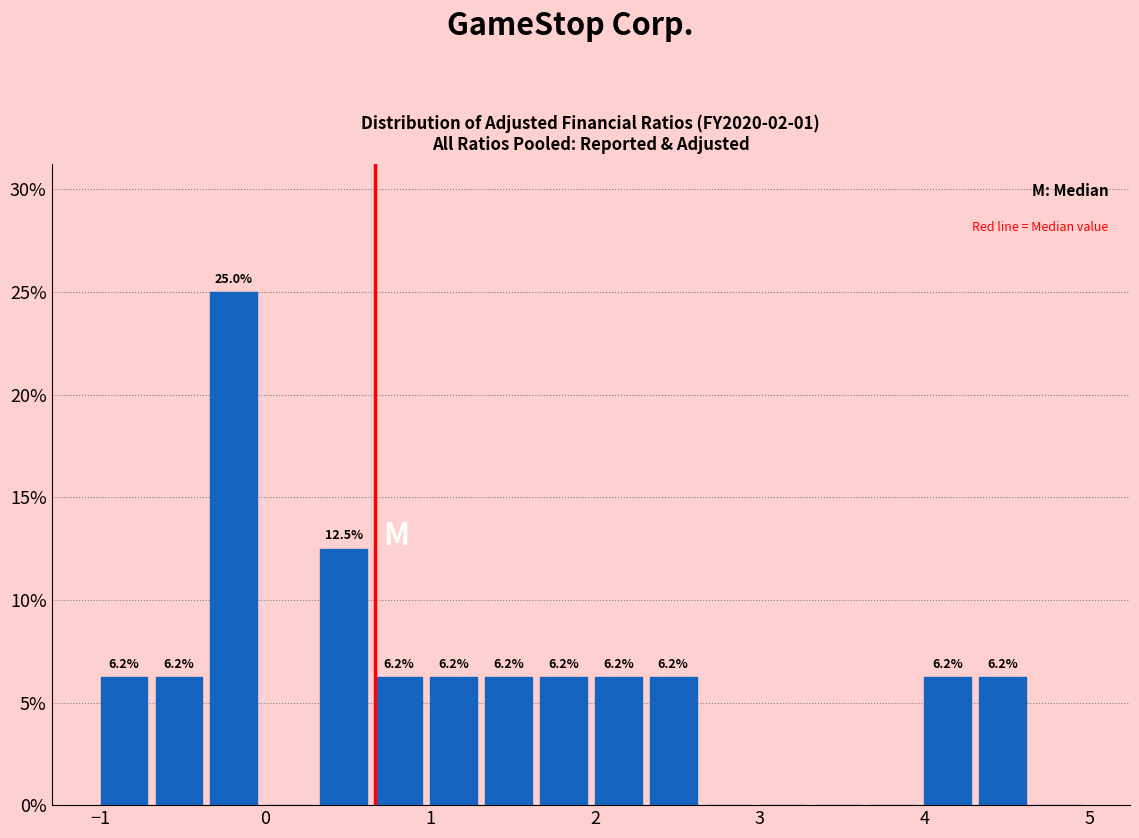

Around what value on the x-axis is the tallest bar? Give the approximate position of its centre, as read against the axis.

-0.2